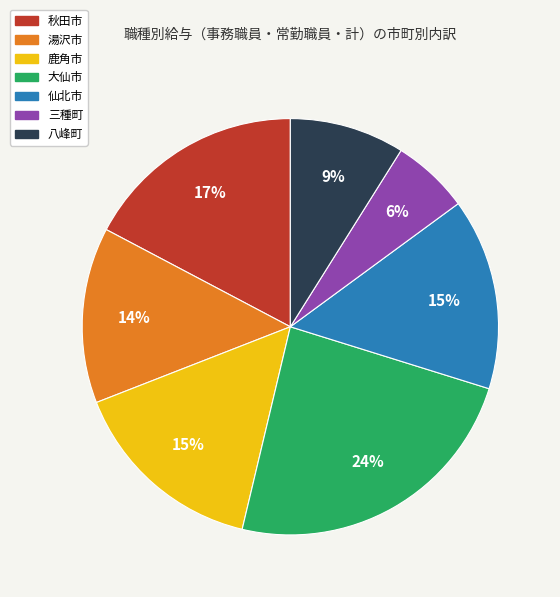

Approximately how many times larger is the value at 八峰町 compared to 三種町?

1.5